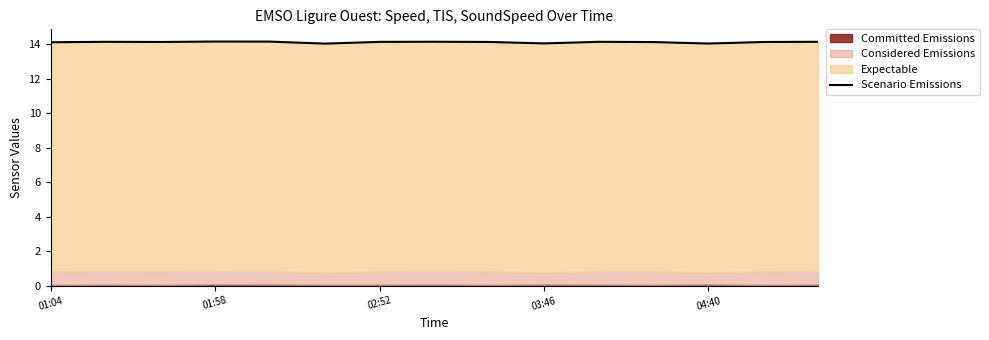

What is the maximum value shown in the chart?

14.2